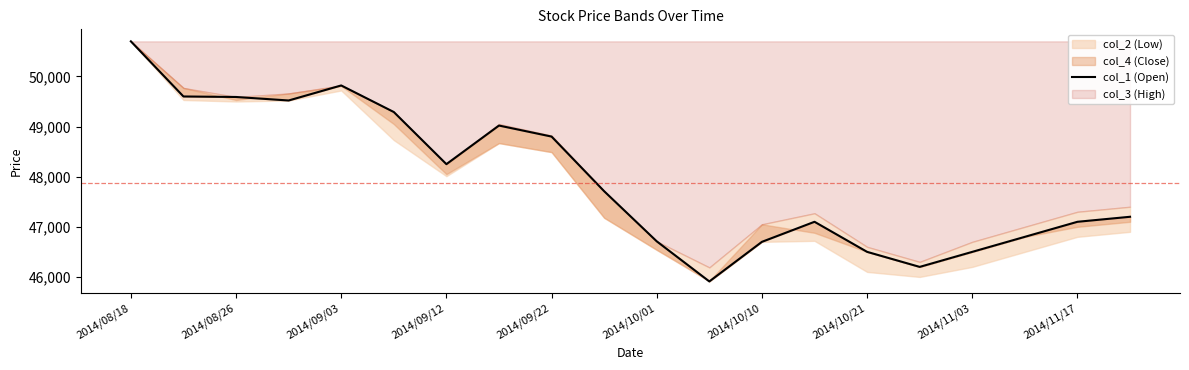

What is the change in value from 2014/09/12 to 15?

-3320